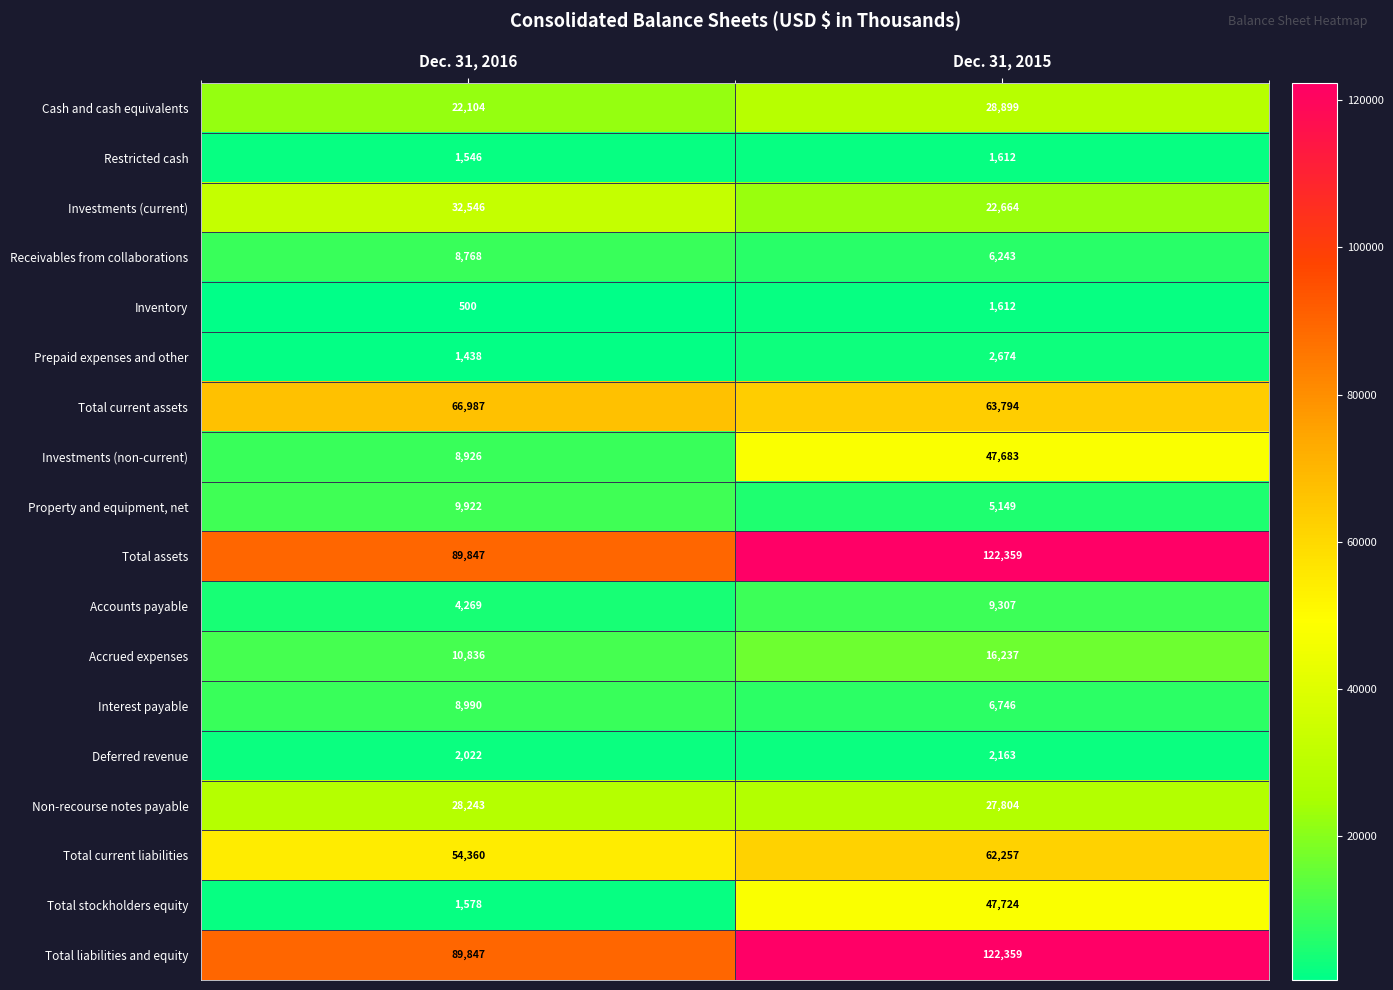

Is the value of Non-recourse notes payable at Dec. 31, 2016 greater than the value of Cash and cash equivalents at Dec. 31, 2015?

No